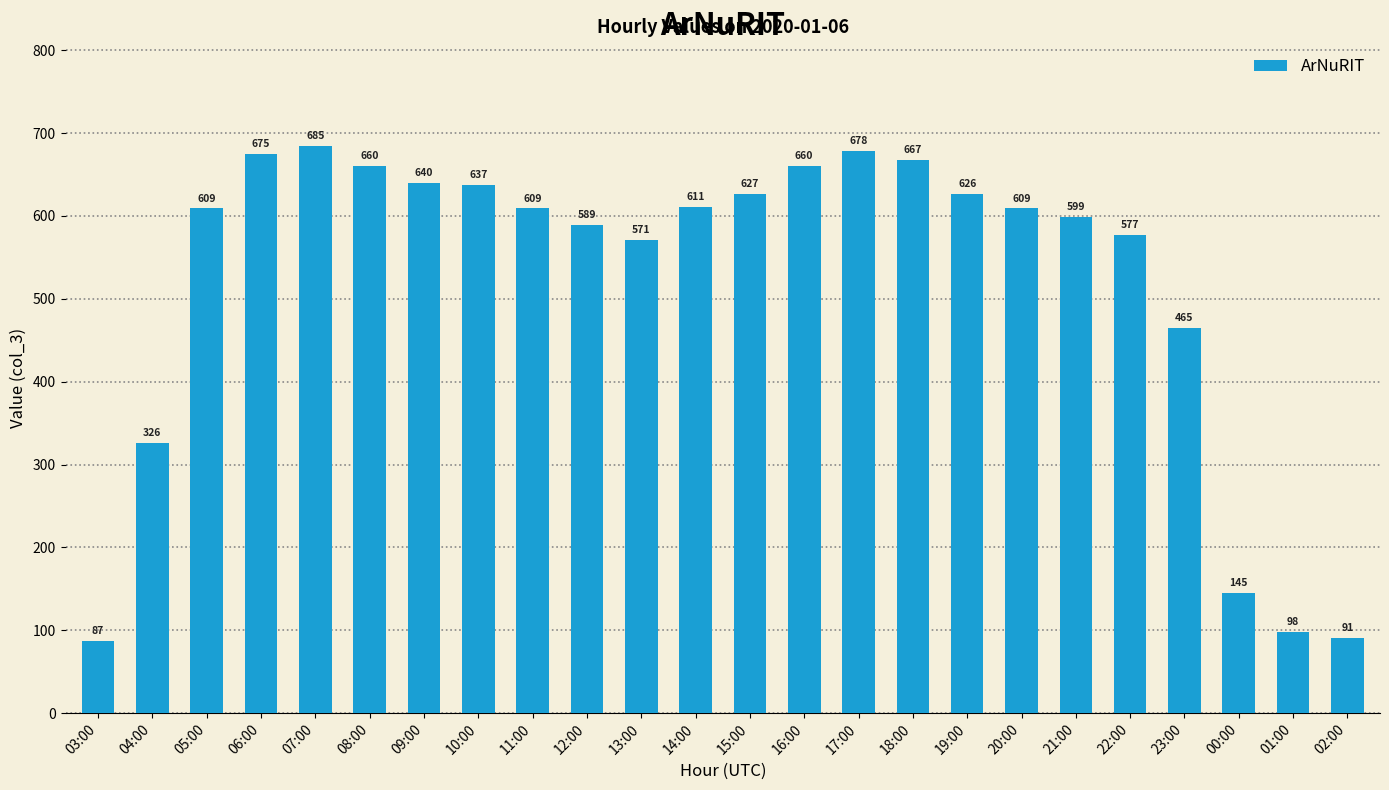

Approximately how many times larger is the value at 06:00 compared to 08:00?

1.0